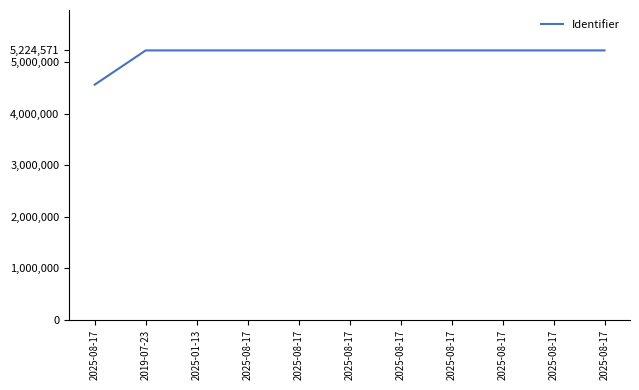

Approximately how many times larger is the value at 2019-07-23 compared to 2025-08-17?

1.0